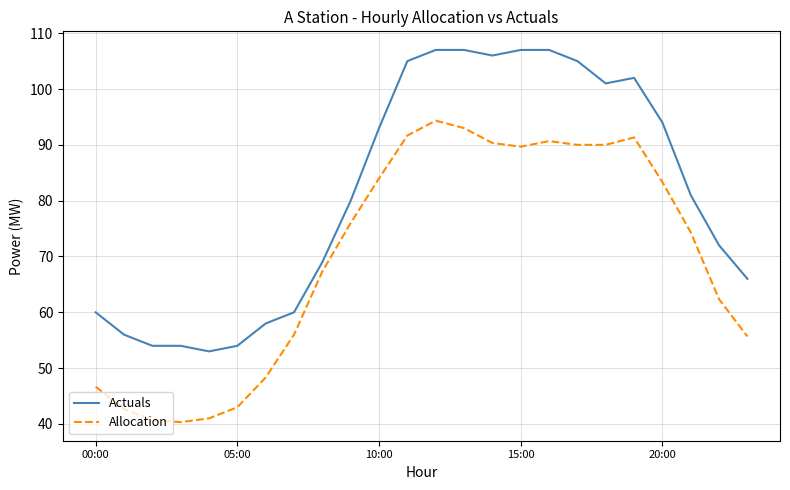

What is the greatest value displayed?

107.0